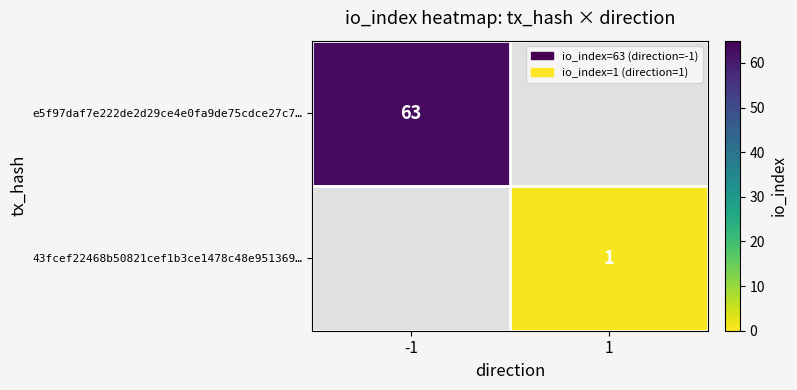

True or false: 43fcef22468b50821cef1b3ce1478c48e951369… has a value of 1 at 1.

True